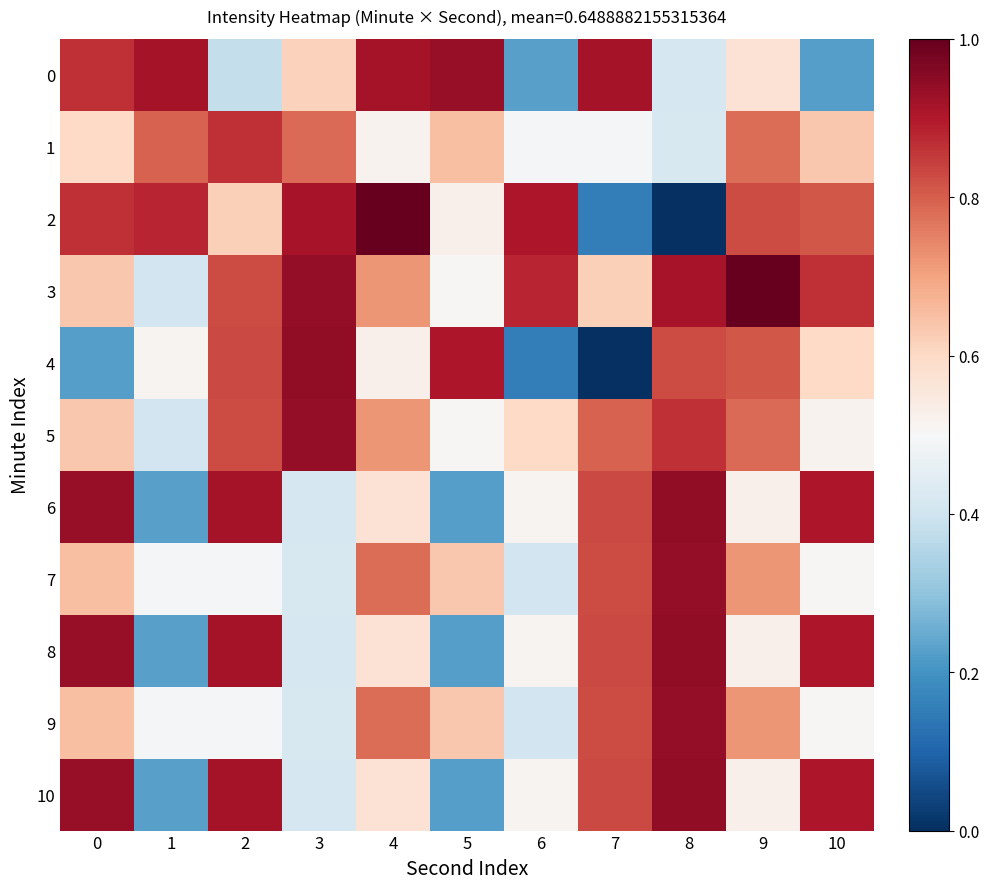

Reading right to left, list all the values displayed in this chart.

0: 10=0.2	9=0.6	8=0.4	7=0.9	6=0.2	5=0.9	4=0.9	3=0.6	2=0.4	1=0.9	0=0.9
1: 10=0.6	9=0.8	8=0.4	7=0.5	6=0.5	5=0.7	4=0.5	3=0.8	2=0.9	1=0.8	0=0.6
2: 10=0.8	9=0.8	8=0.0	7=0.2	6=0.9	5=0.5	4=1.0	3=0.9	2=0.6	1=0.9	0=0.9
3: 10=0.9	9=1.0	8=0.9	7=0.6	6=0.9	5=0.5	4=0.7	3=0.9	2=0.8	1=0.4	0=0.6
4: 10=0.6	9=0.8	8=0.8	7=0.0	6=0.2	5=0.9	4=0.5	3=0.9	2=0.8	1=0.5	0=0.2
5: 10=0.5	9=0.8	8=0.9	7=0.8	6=0.6	5=0.5	4=0.7	3=0.9	2=0.8	1=0.4	0=0.6
6: 10=0.9	9=0.5	8=0.9	7=0.8	6=0.5	5=0.2	4=0.6	3=0.4	2=0.9	1=0.2	0=0.9
7: 10=0.5	9=0.7	8=0.9	7=0.8	6=0.4	5=0.6	4=0.8	3=0.4	2=0.5	1=0.5	0=0.7
8: 10=0.9	9=0.5	8=0.9	7=0.8	6=0.5	5=0.2	4=0.6	3=0.4	2=0.9	1=0.2	0=0.9
9: 10=0.5	9=0.7	8=0.9	7=0.8	6=0.4	5=0.6	4=0.8	3=0.4	2=0.5	1=0.5	0=0.7
10: 10=0.9	9=0.5	8=0.9	7=0.8	6=0.5	5=0.2	4=0.6	3=0.4	2=0.9	1=0.2	0=0.9